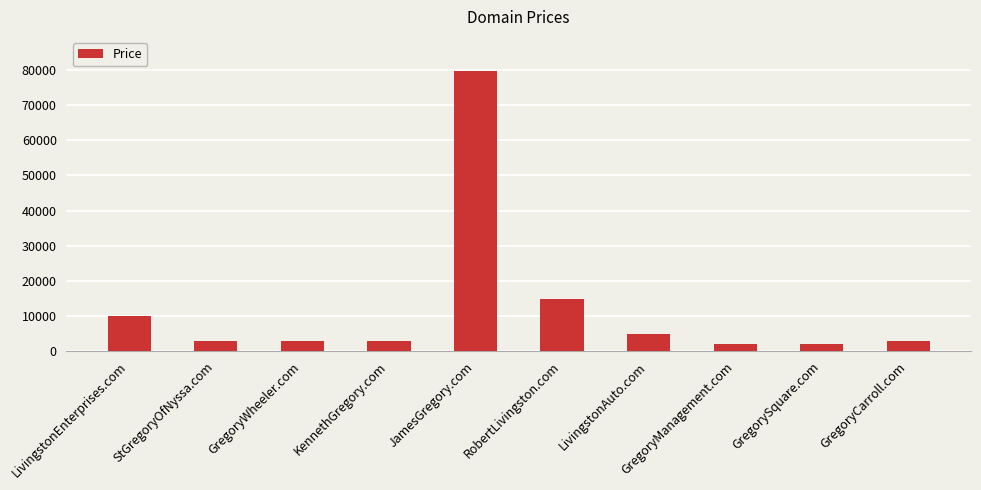

Where is the data nearest to the value 40888?

RobertLivingston.com